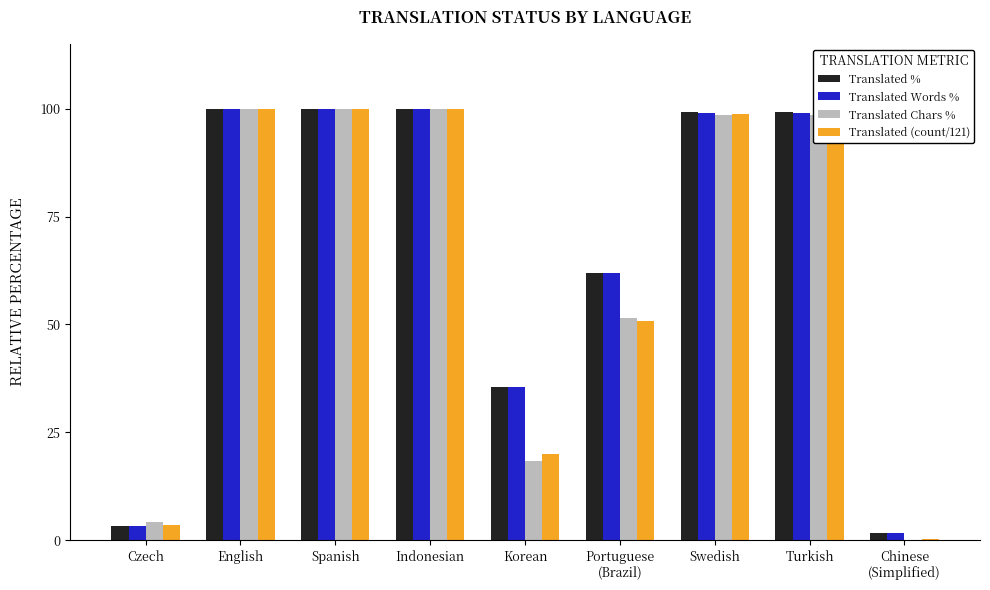

Is the value of Translated % at Korean greater than the value of Translated Chars % at Czech?

Yes